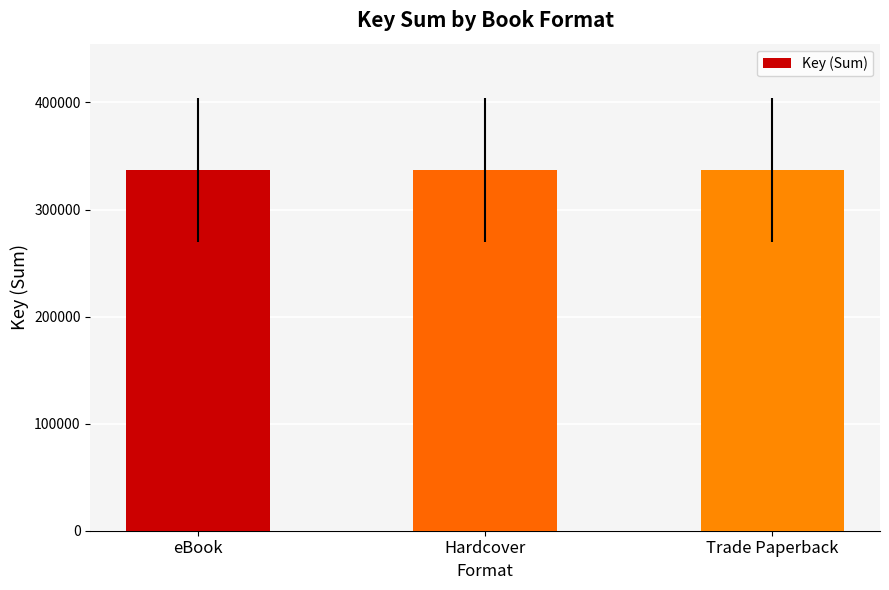

Which label corresponds to the smallest value in the chart?

eBook